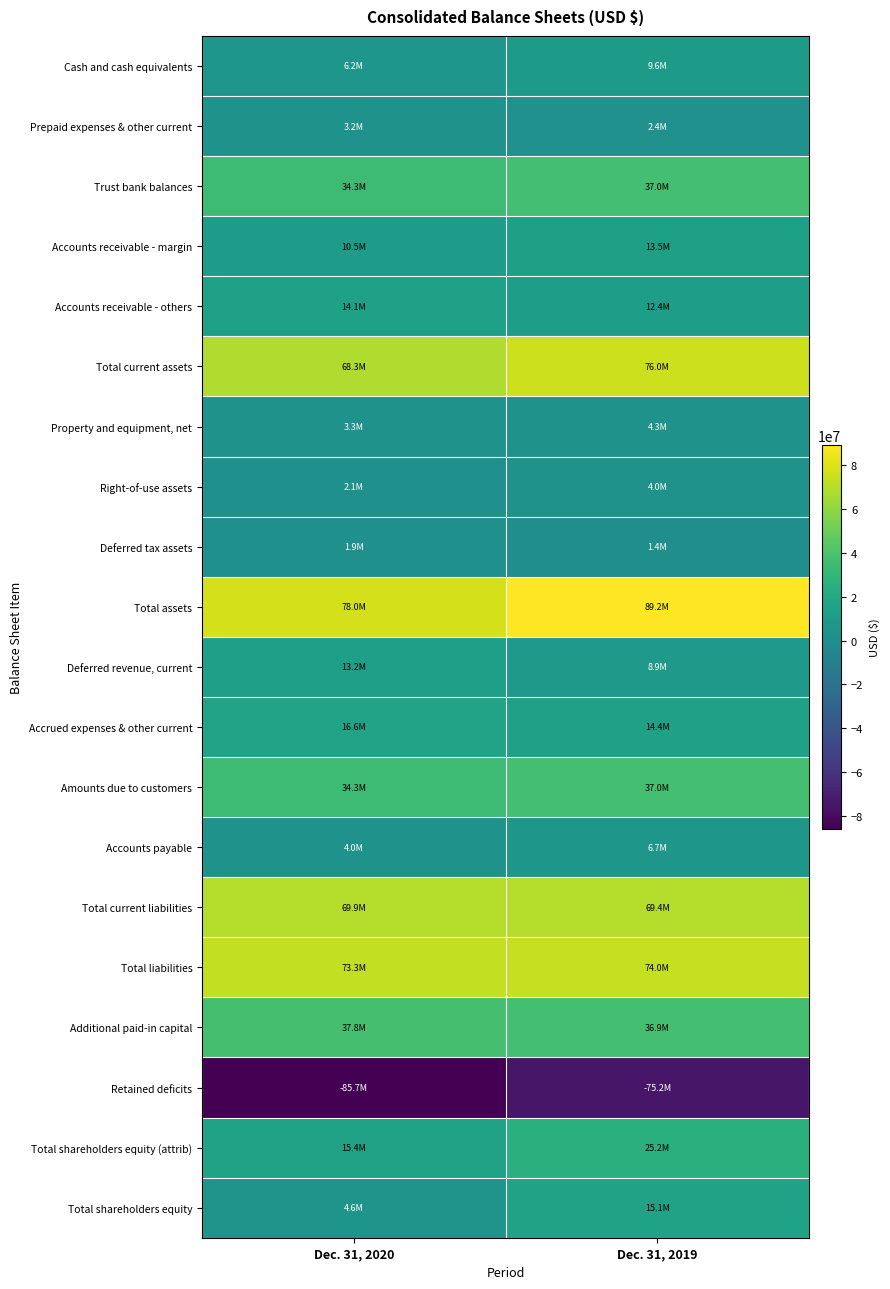

Reading right to left, list all the values displayed in this chart.

Cash and cash equivalents: Dec. 31, 2019=9599824	Dec. 31, 2020=6154499
Prepaid expenses & other current: Dec. 31, 2019=2412941	Dec. 31, 2020=3175281
Trust bank balances: Dec. 31, 2019=36987484	Dec. 31, 2020=34309103
Accounts receivable - margin: Dec. 31, 2019=13451583	Dec. 31, 2020=10545377
Accounts receivable - others: Dec. 31, 2019=12382170	Dec. 31, 2020=14067201
Total current assets: Dec. 31, 2019=75980758	Dec. 31, 2020=68251461
Property and equipment, net: Dec. 31, 2019=4271733	Dec. 31, 2020=3345751
Right-of-use assets: Dec. 31, 2019=3988004	Dec. 31, 2020=2073263
Deferred tax assets: Dec. 31, 2019=1380842	Dec. 31, 2020=1860971
Total assets: Dec. 31, 2019=89164526	Dec. 31, 2020=77957306
Deferred revenue, current: Dec. 31, 2019=8854985	Dec. 31, 2020=13157404
Accrued expenses & other current: Dec. 31, 2019=14400050	Dec. 31, 2020=16626312
Amounts due to customers: Dec. 31, 2019=36987484	Dec. 31, 2020=34309103
Accounts payable: Dec. 31, 2019=6741181	Dec. 31, 2020=4024179
Total current liabilities: Dec. 31, 2019=69403608	Dec. 31, 2020=69930396
Total liabilities: Dec. 31, 2019=74036500	Dec. 31, 2020=73318256
Additional paid-in capital: Dec. 31, 2019=36925874	Dec. 31, 2020=37813172
Retained deficits: Dec. 31, 2019=-75189077	Dec. 31, 2020=-85747246
Total shareholders equity (attrib): Dec. 31, 2019=25155886	Dec. 31, 2020=15359409
Total shareholders equity: Dec. 31, 2019=15128026	Dec. 31, 2020=4639050